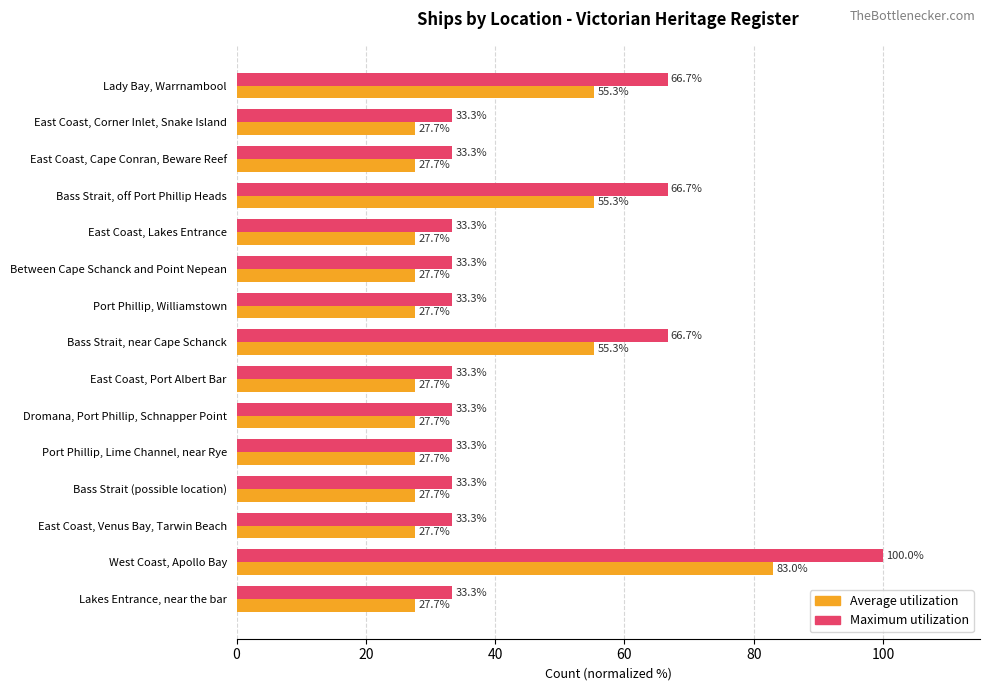

Which series changed the most between Port Phillip, Lime Channel, near Rye and Bass Strait, off Port Phillip Heads?

Maximum utilization